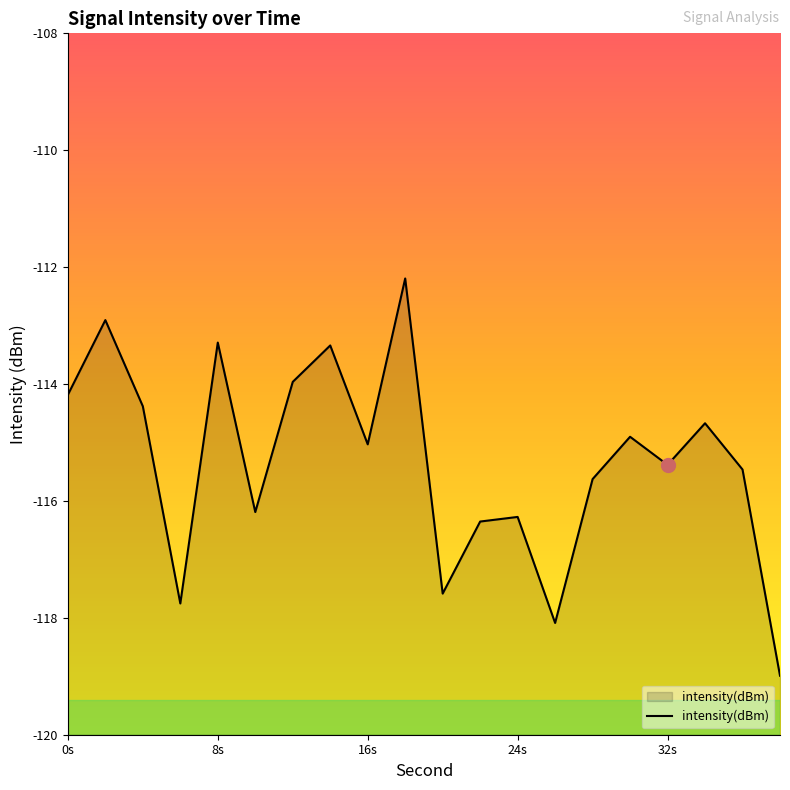

What is the difference between the maximum and minimum values?

6.8